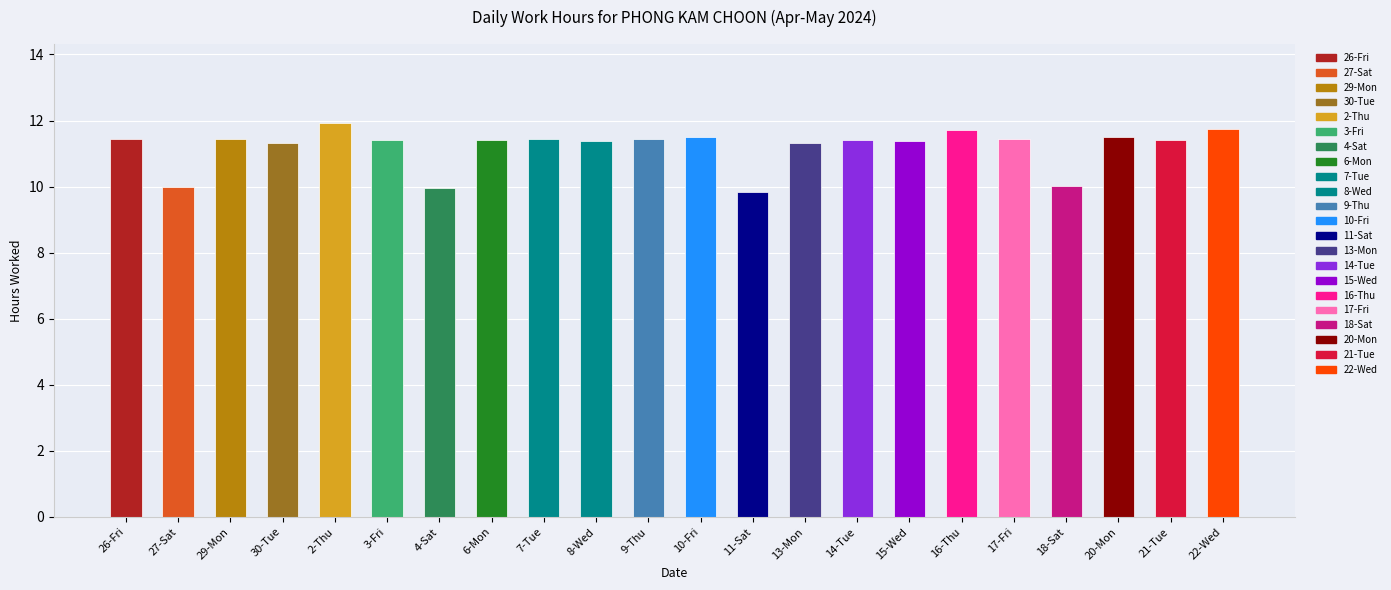

What is the greatest value displayed?

11.9